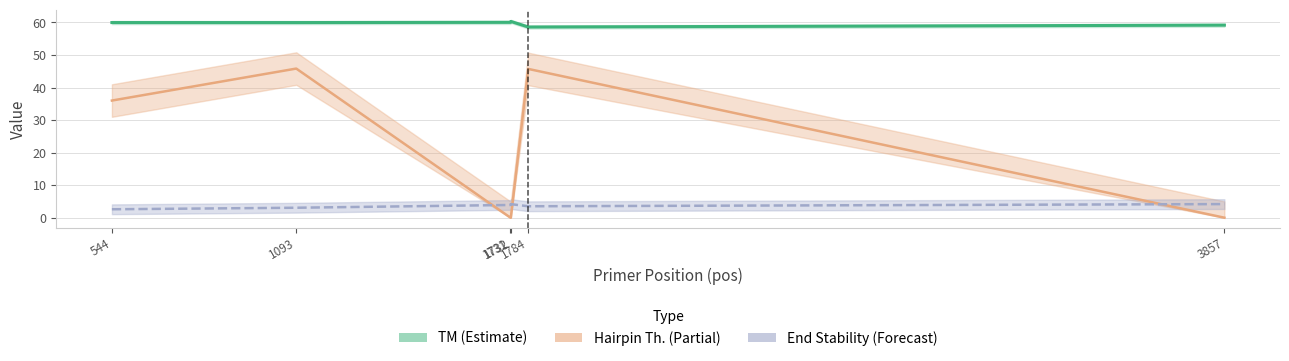

What is the highest value of the PRIMER_LEFT_0_TM series?

60.3